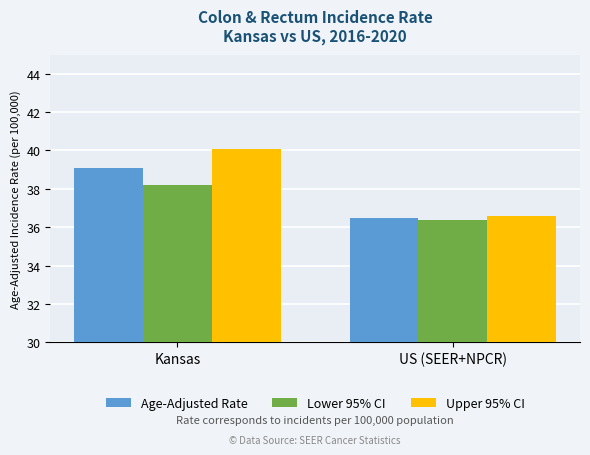

Rank the series by their maximum value, from highest to lowest.

Upper 95% CI, Age-Adjusted Rate, Lower 95% CI